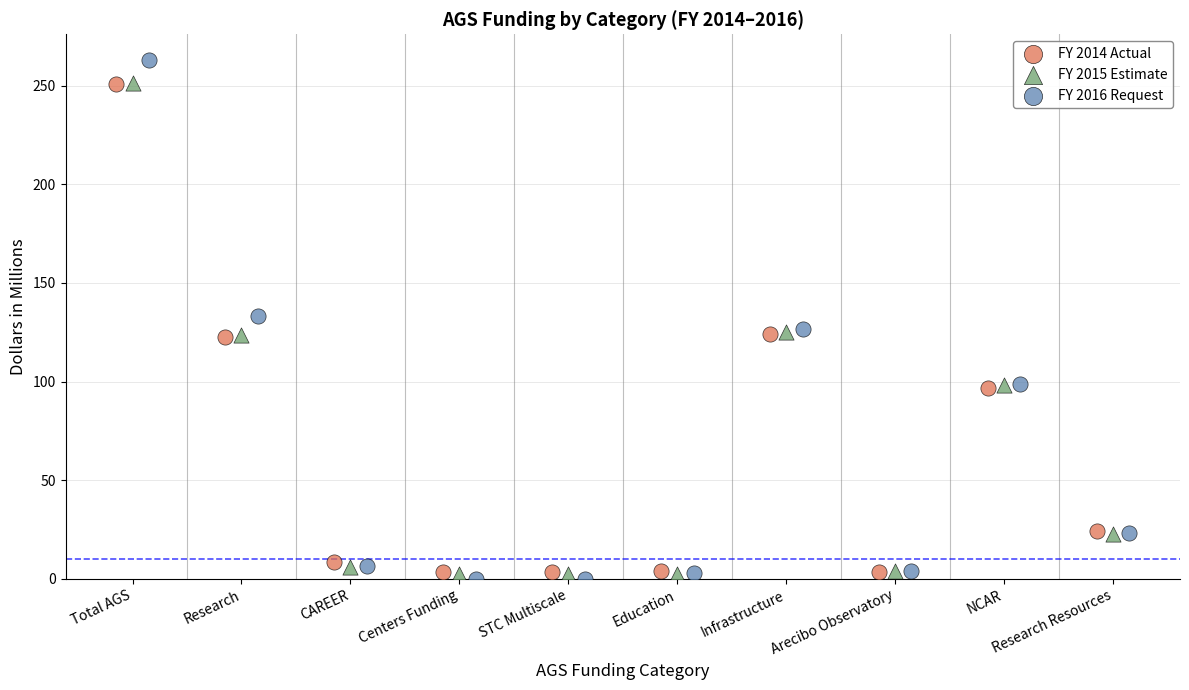

Which series contains the highest Y value?

FY 2016 Request